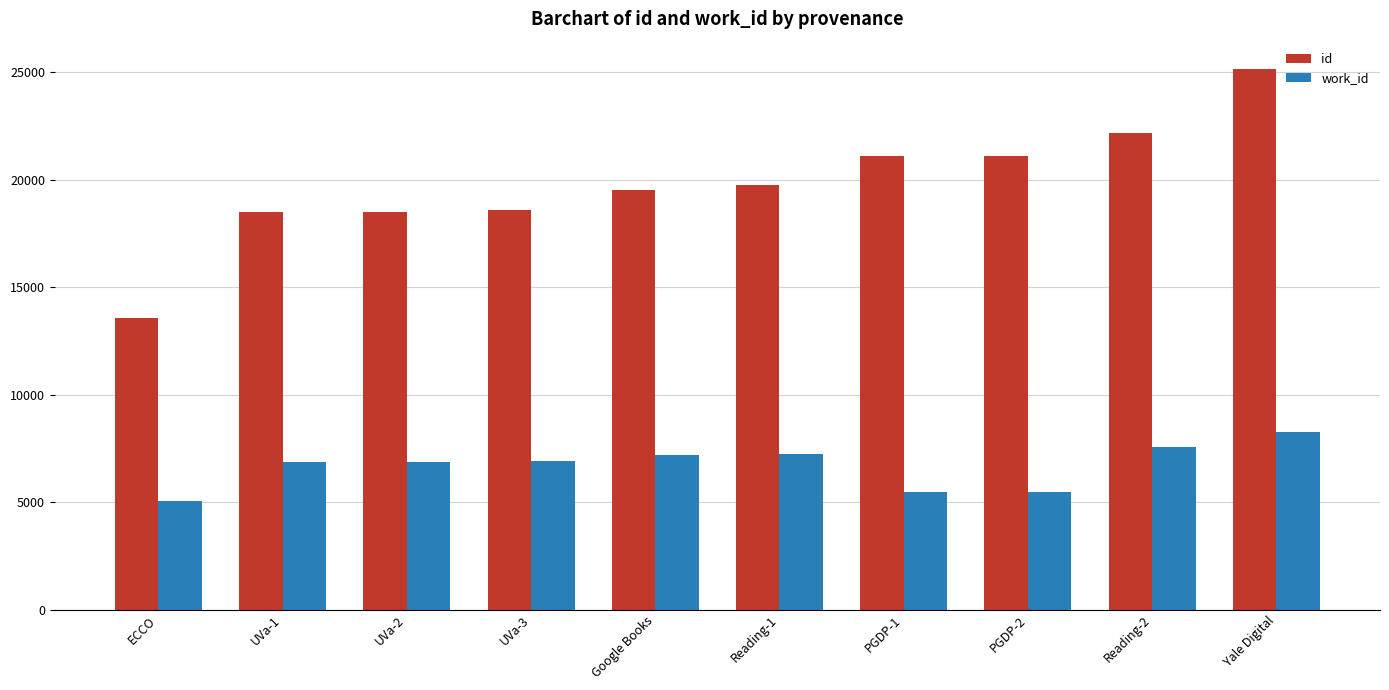

What is the label of the 10th bar from the right?

ECCO